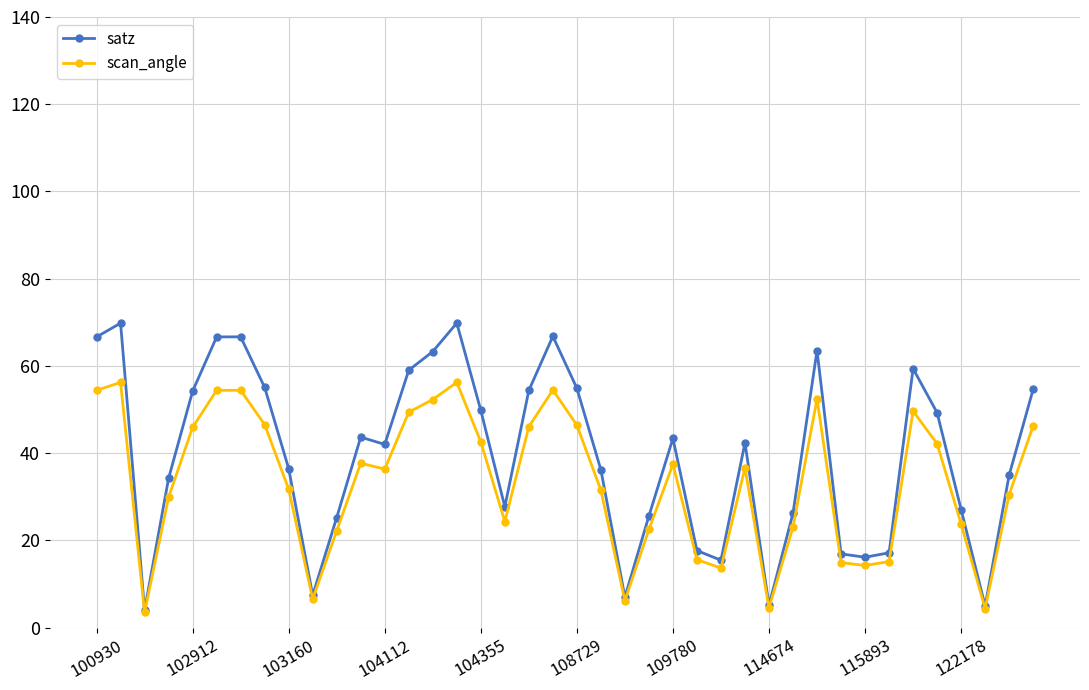

Rank the series by their maximum value, from highest to lowest.

satz, scan_angle